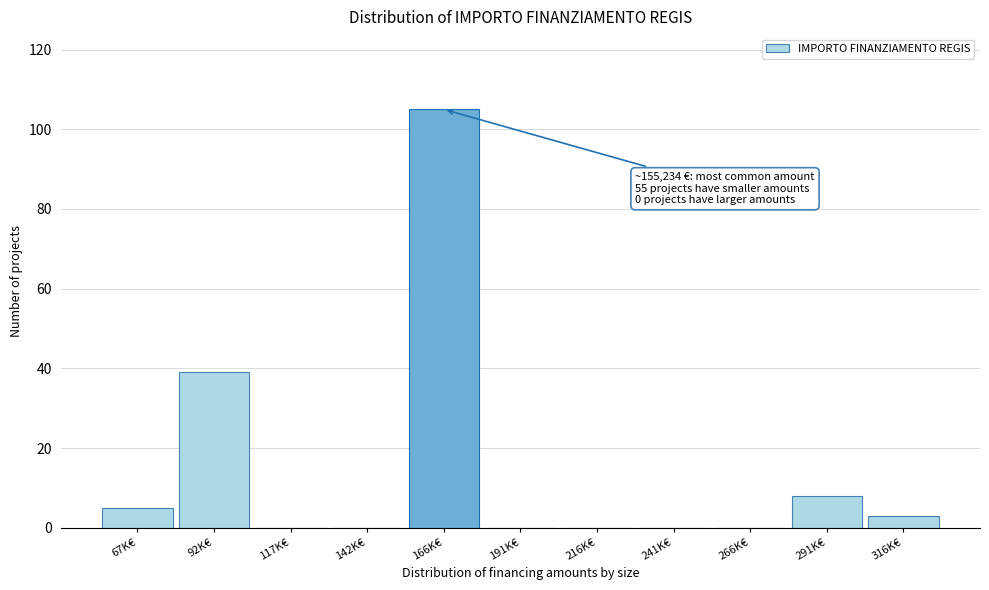

Reading right to left, what are all the values shown in this chart?

316K€=3	291K€=8	266K€=0	241K€=0	216K€=0	191K€=0	166K€=105	142K€=0	117K€=0	92K€=39	67K€=5